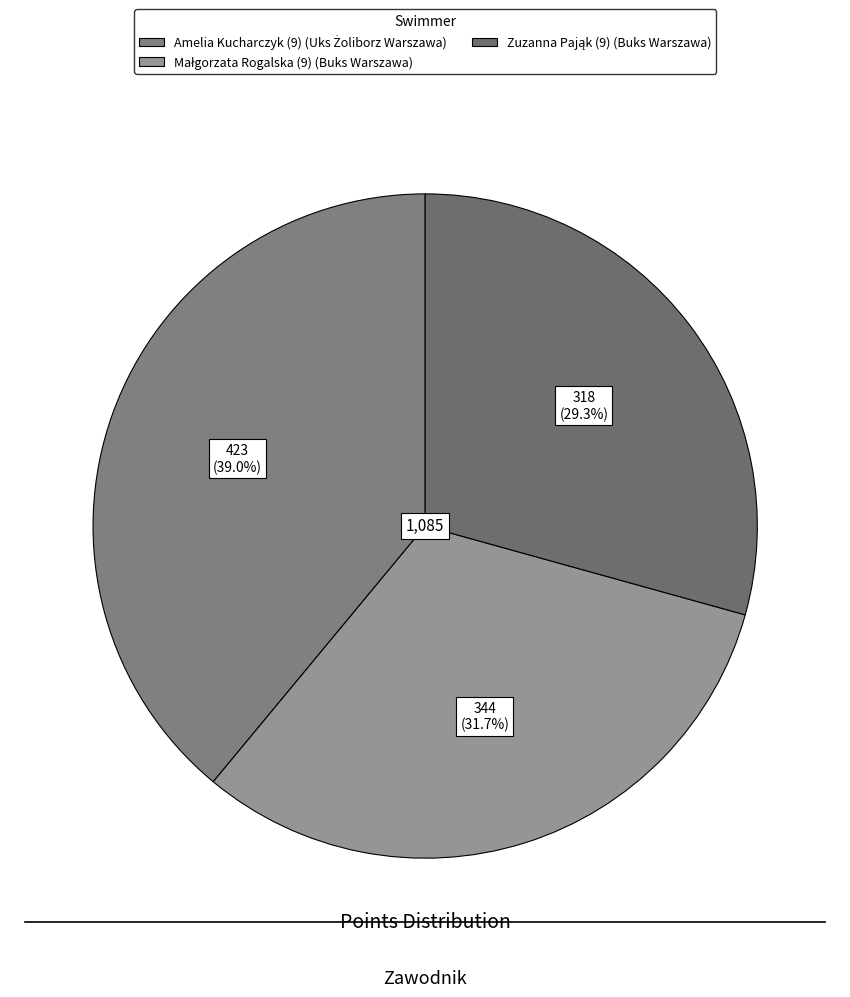

True or false: Małgorzata Rogalska (9) accounts for 32% of the total.

True